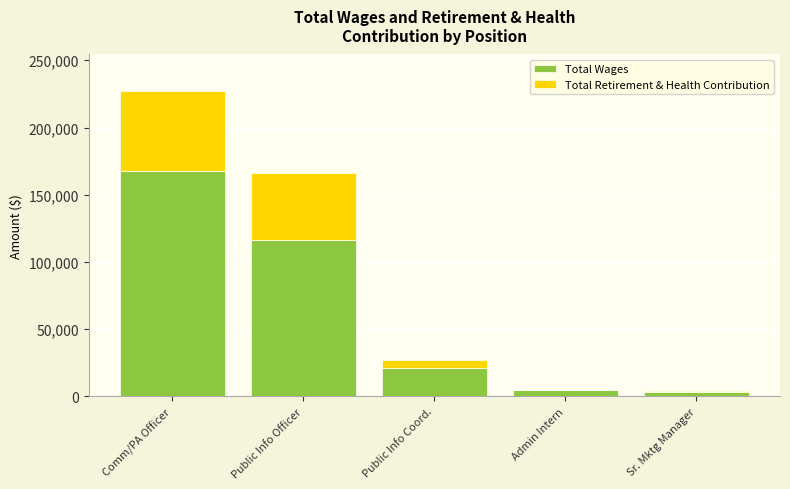

What is the total value across all series at Public Info Coord.?

27346